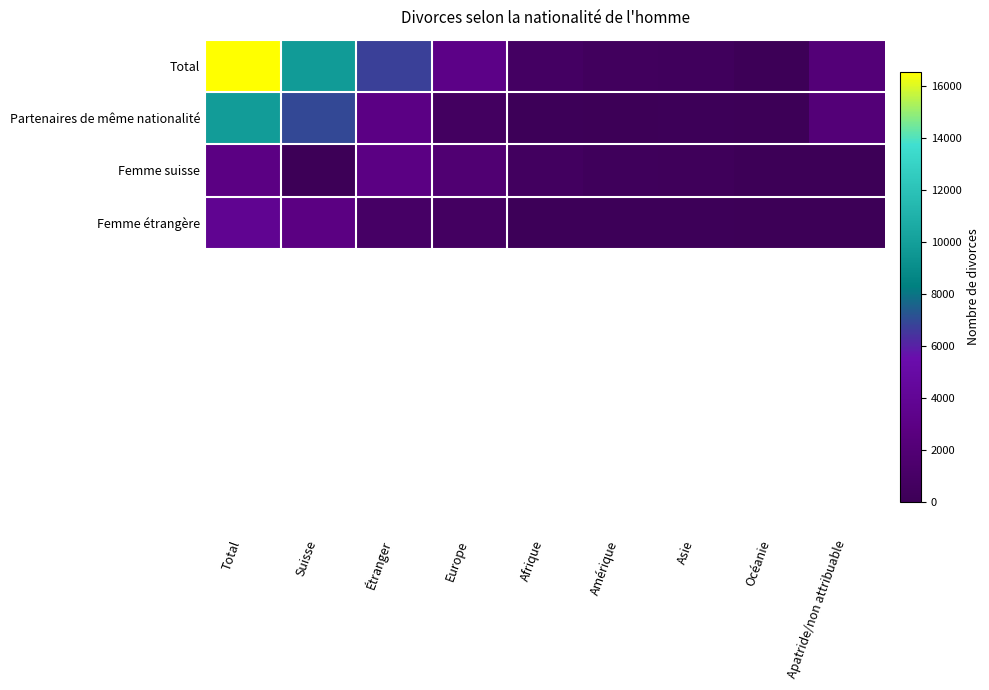

Which series has the largest range (max minus min)?

Total